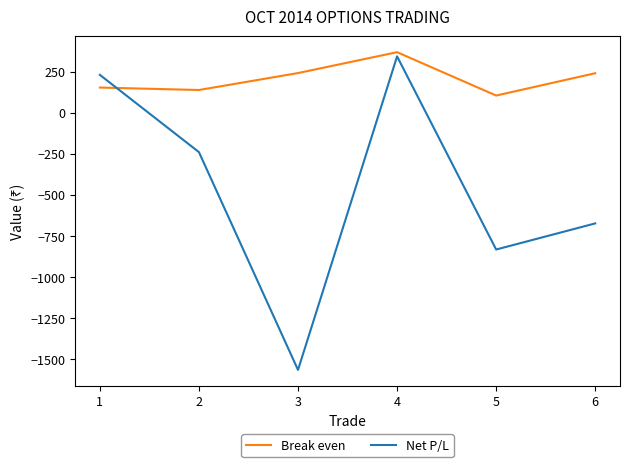

Which series has the largest range (max minus min)?

Net P/L